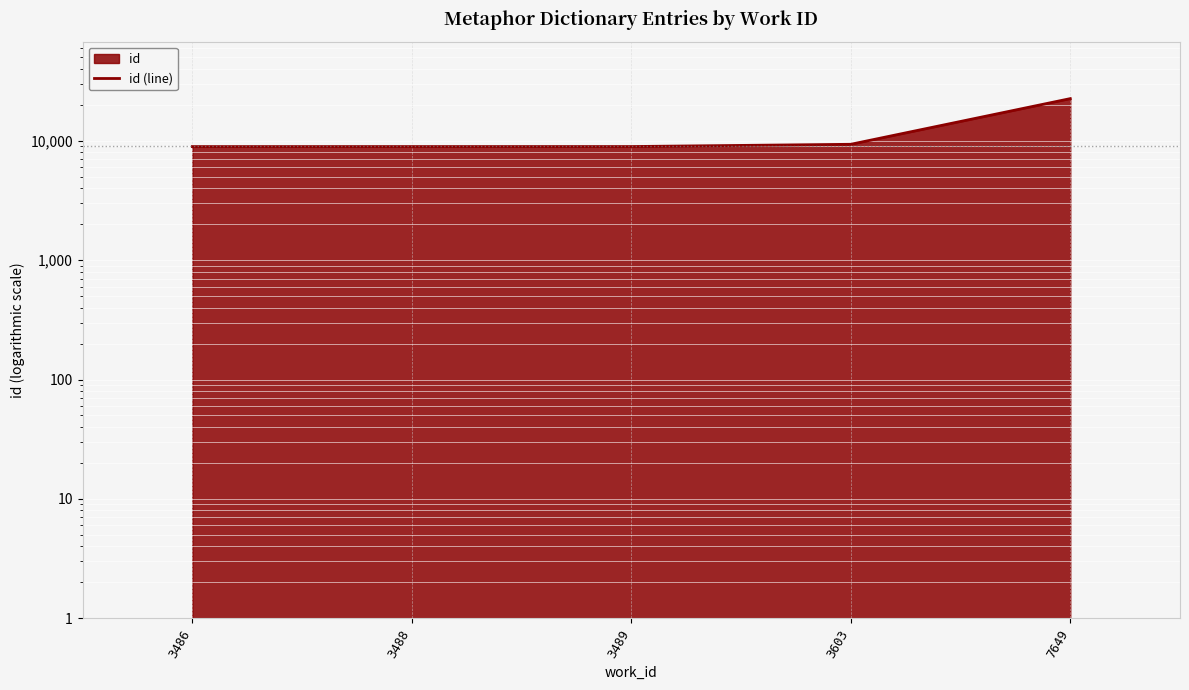

At which category does the chart reach its minimum across all series?

3486